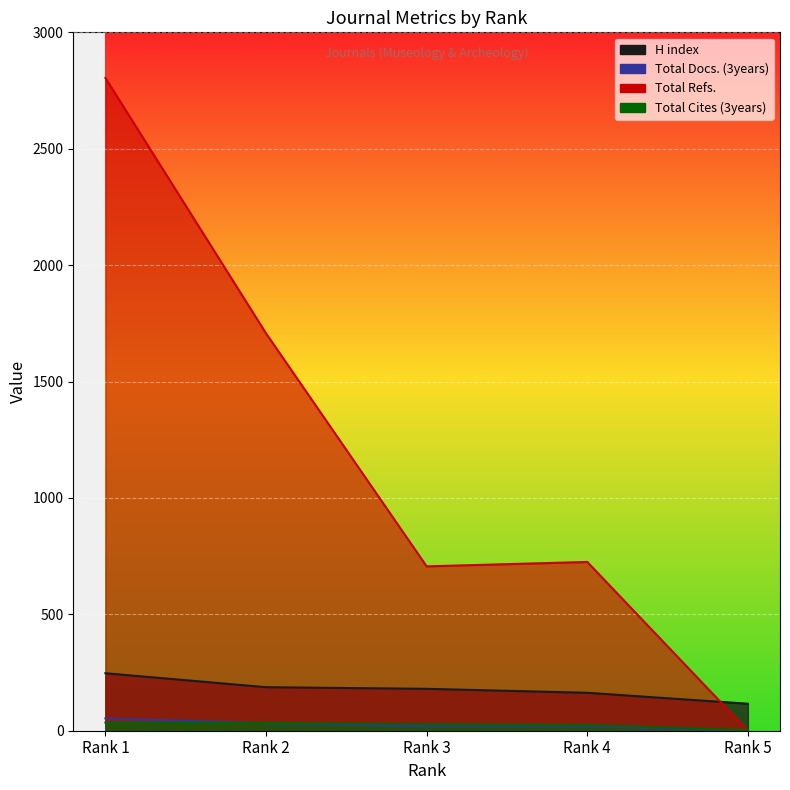

Is it true that Total Docs. (3years) equals 29 at Rank 3?

False